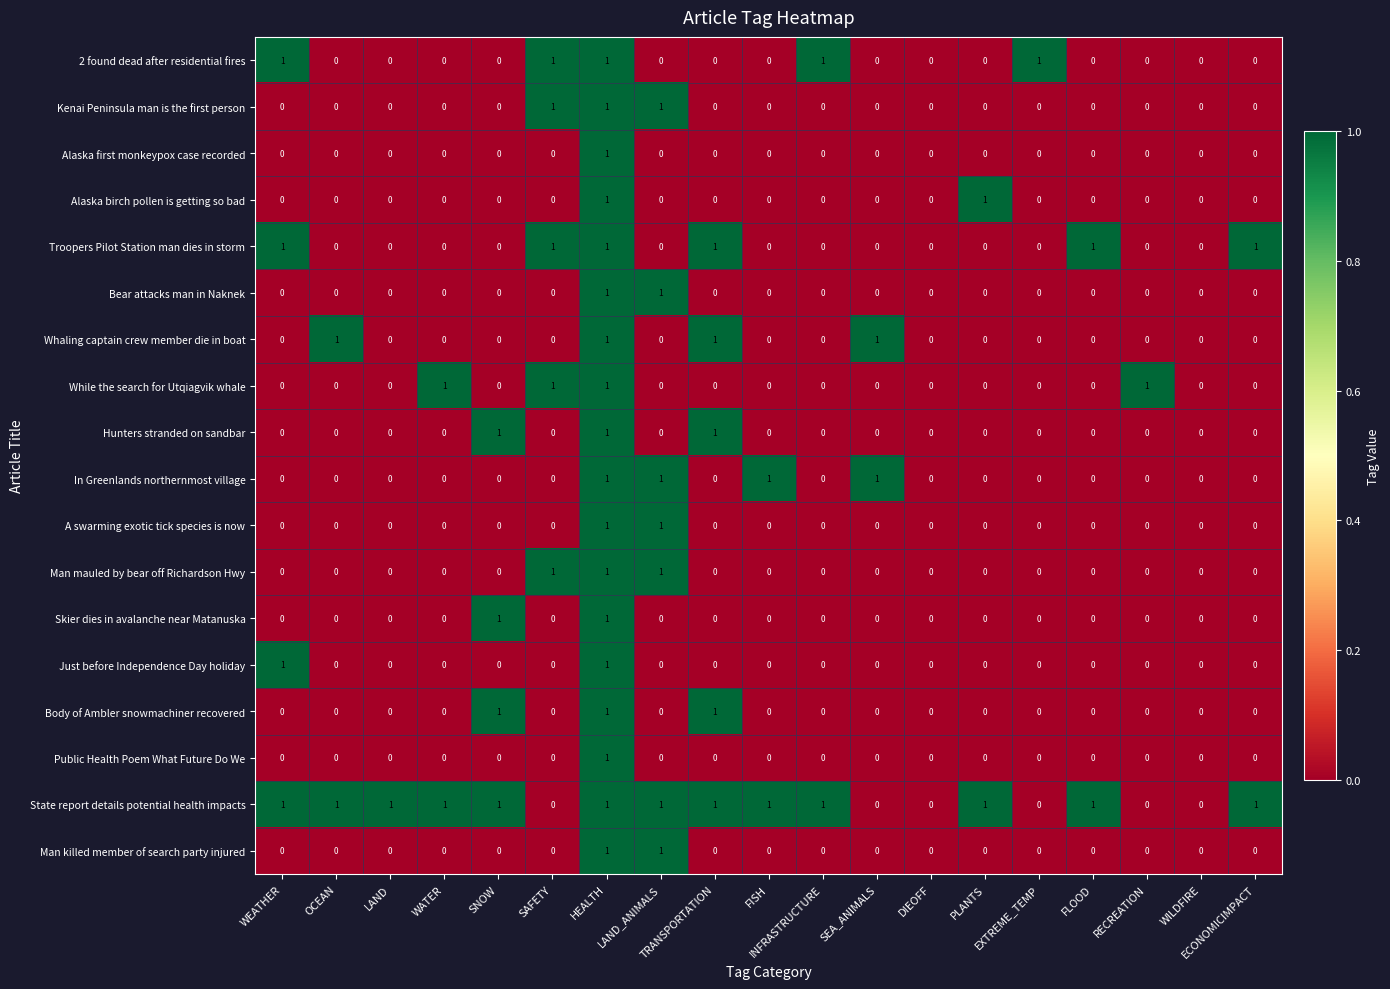

Count the Man killed member of search party injured values in the range 0 to 1.

19